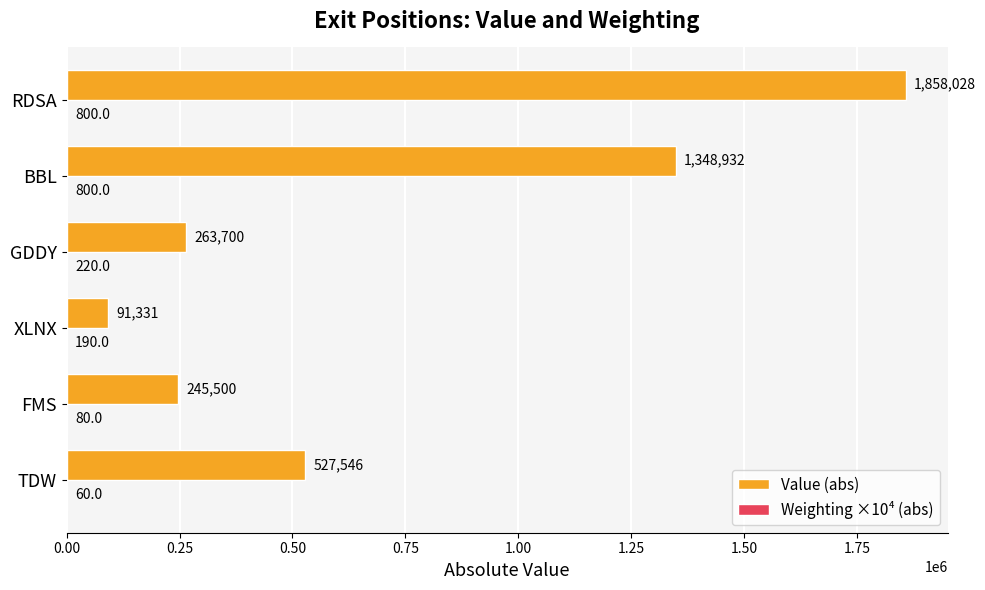

What is the sum of all Value (abs) values?

4335037